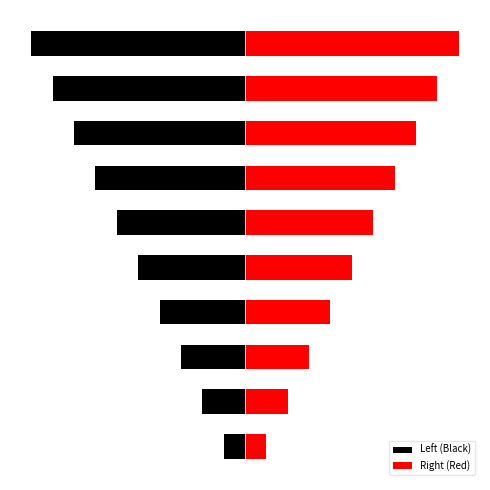

How many bars are there in total?

20